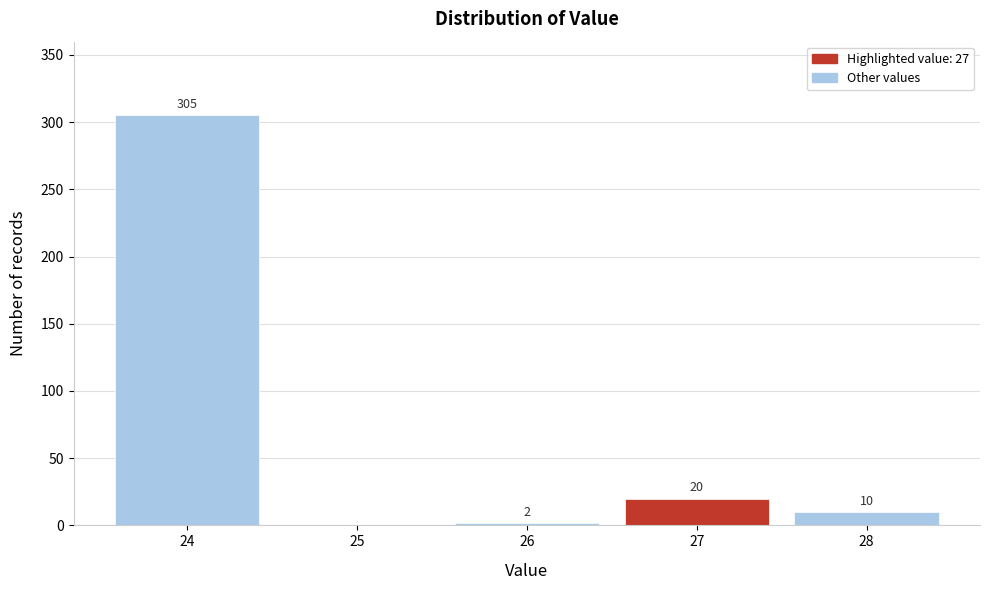

Which range on the x-axis has the tallest bar?

23.5 to 24.5